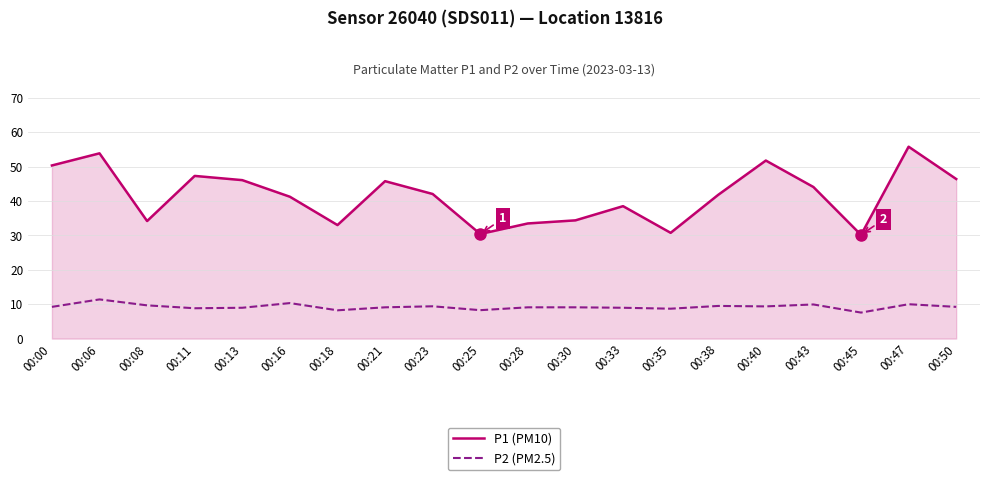

At how many categories does at least one series exceed 27?

20